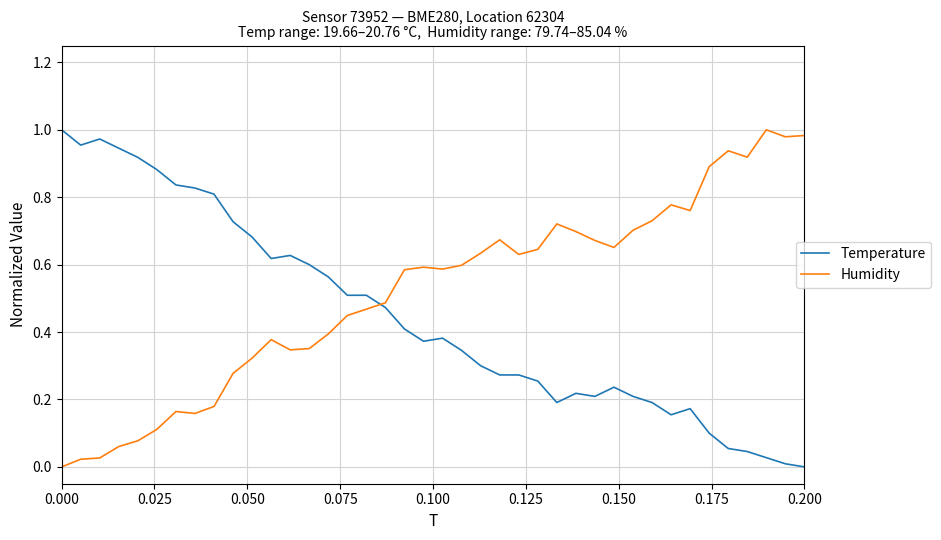

True or false: Temperature and Humidity cross at least once.

True